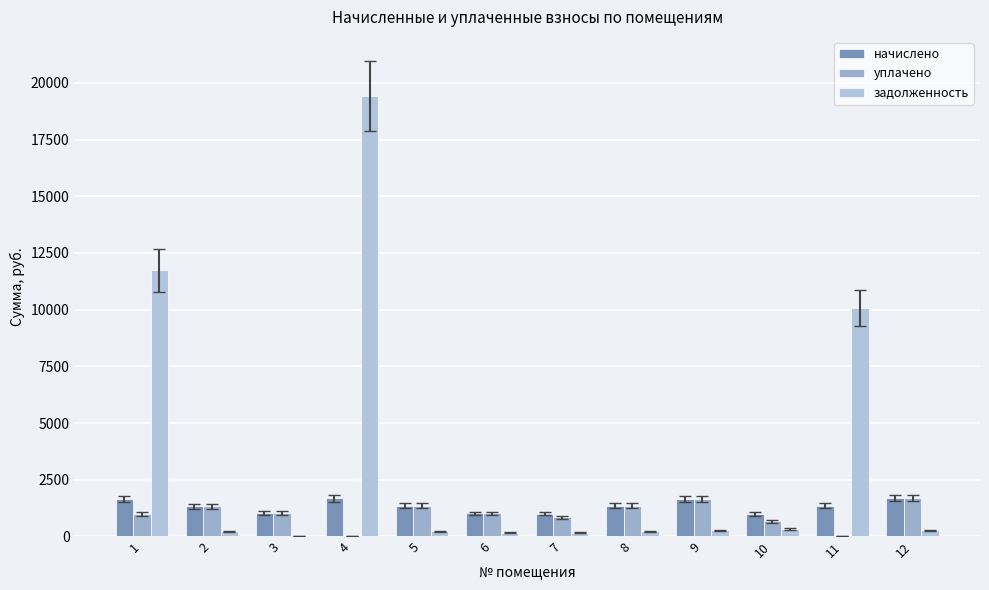

What is the spread (max minus min) of values at 2?

1115.7